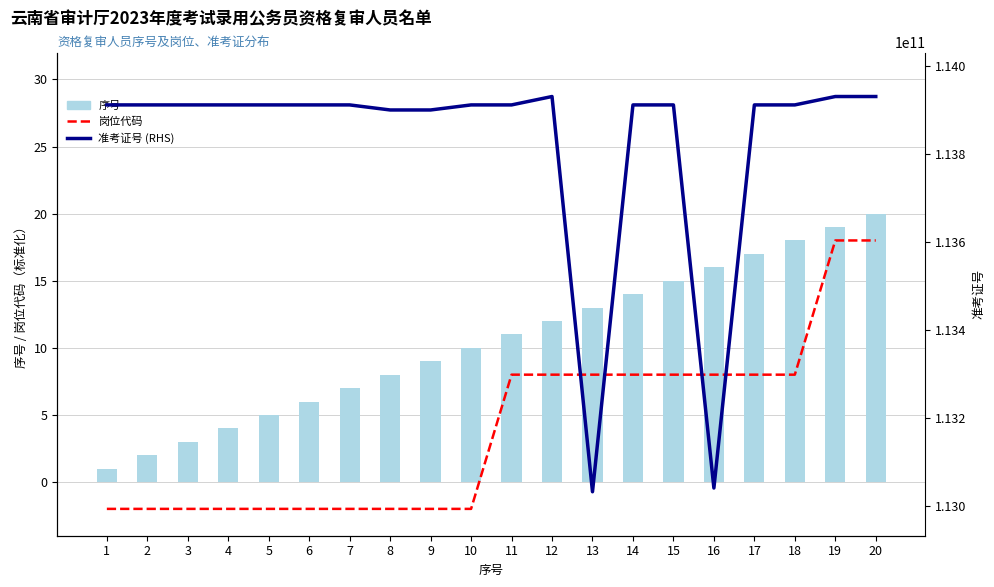

What is the spread (max minus min) of values at 13?

113031702309